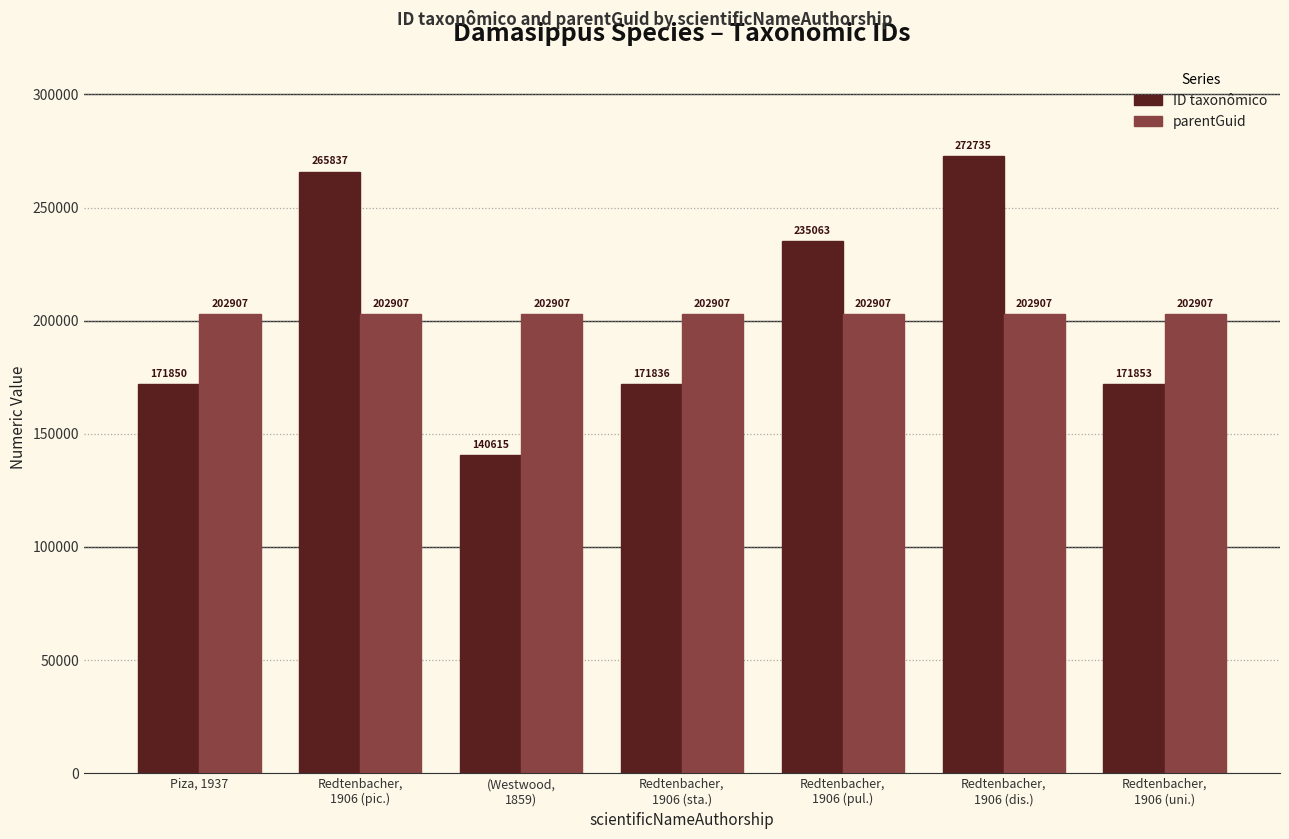

The value of ID taxonômico at Redtenbacher,
1906 (pic.) is 265837. True or false?

True